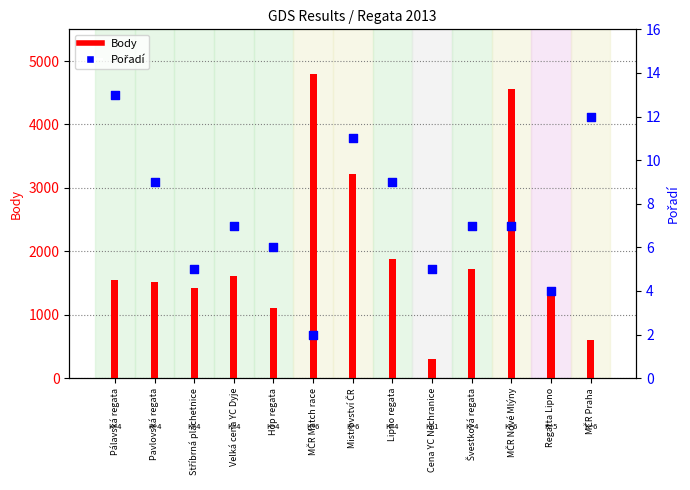

Is the value of Body at Pavlovská regata greater than the value of Pořadí at MČR Nové Mlýny?

Yes